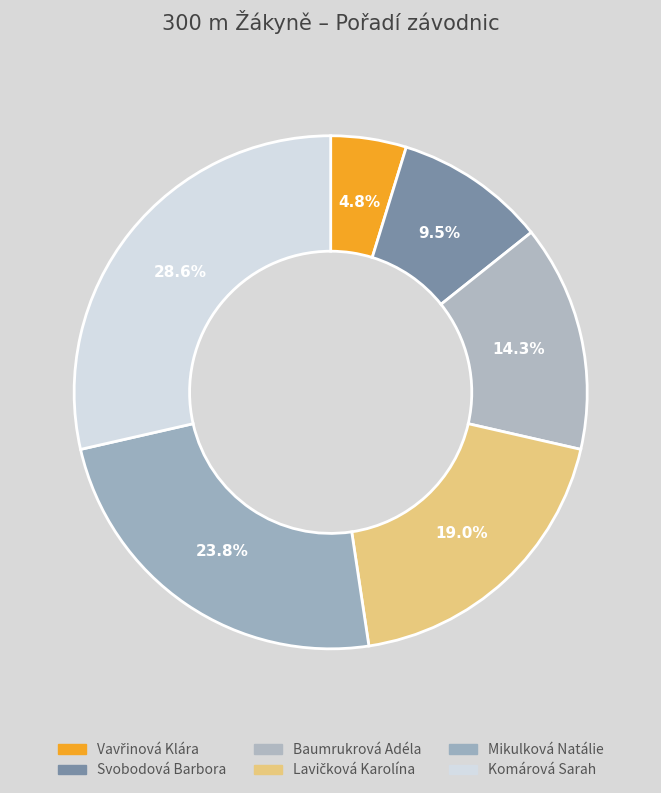

Combined, what portion of the pie is Komárová Sarah and Mikulková Natálie?

52.4%